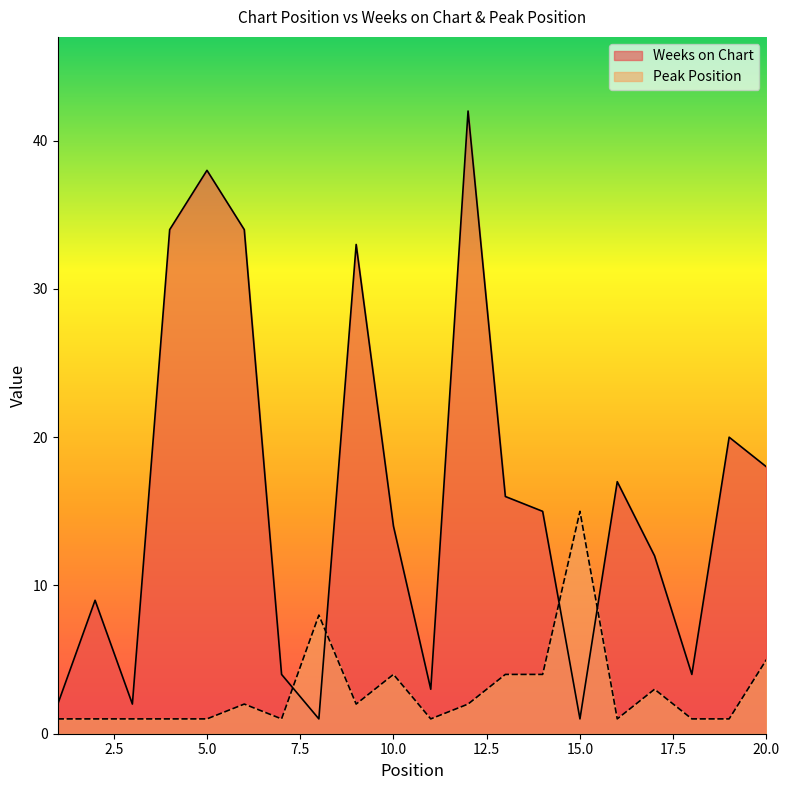

Which series ends up on top after the final intersection of Peak Position and Weeks on Chart?

Weeks on Chart